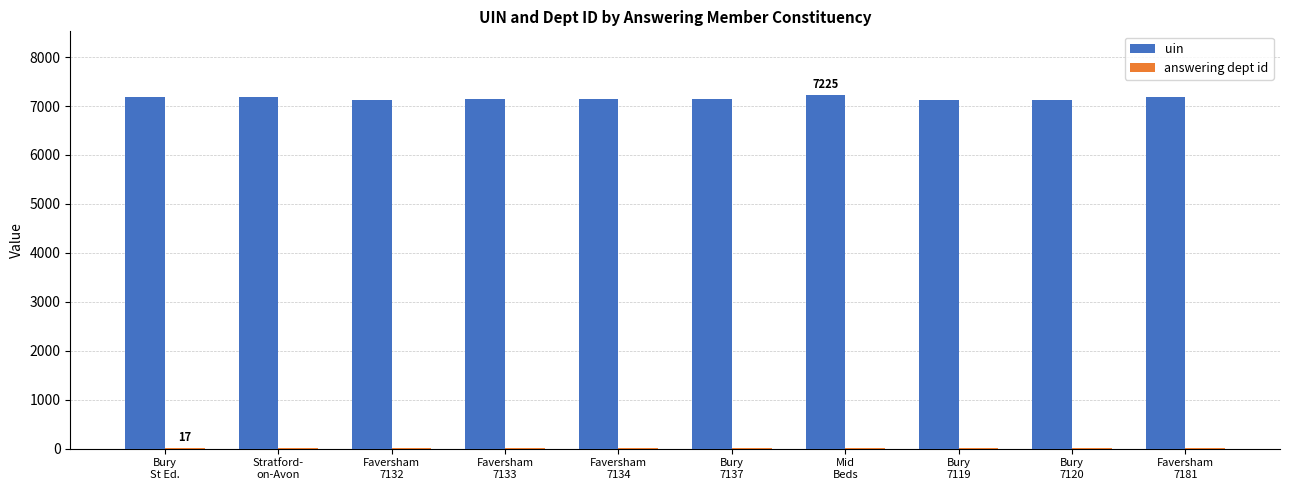

At which label is uin closest to 7172?

Bury
St Ed.